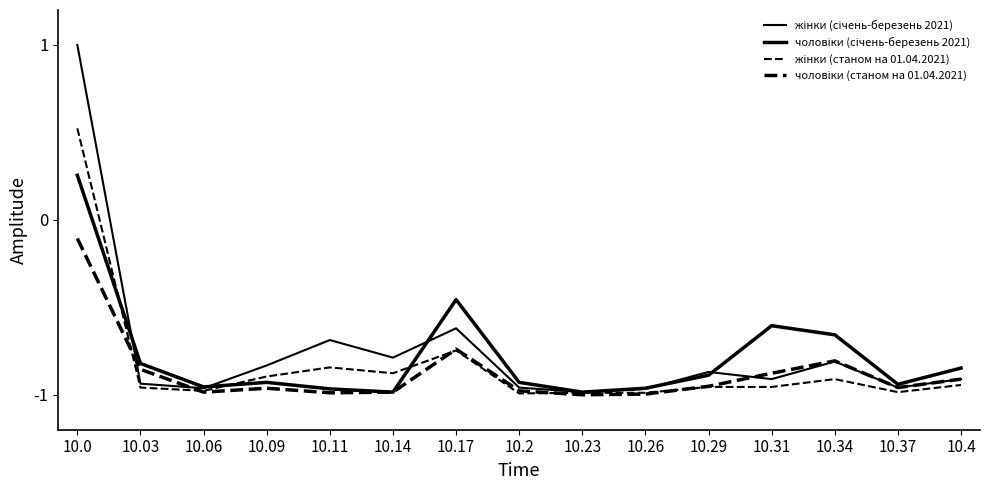

How many lines are shown in the chart?

4